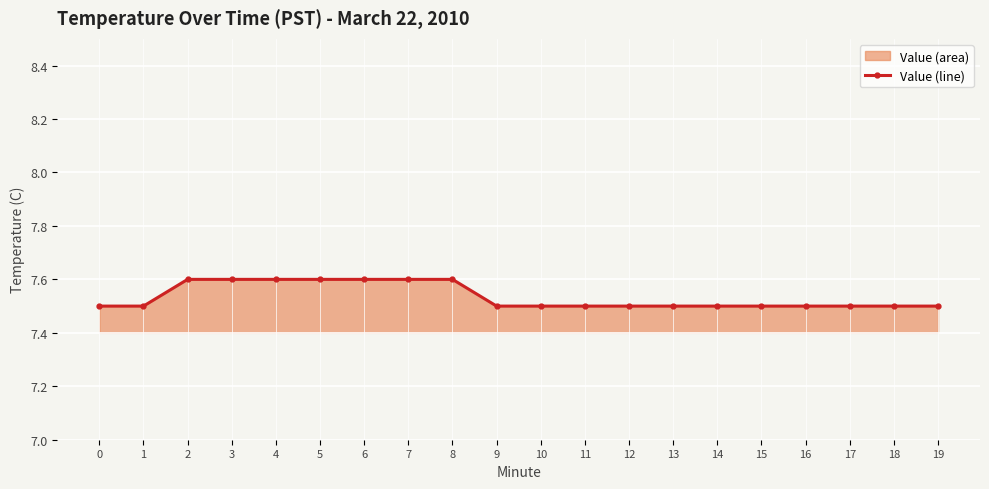

Reading left to right, what are all the values shown in this chart?

0=7.5	1=7.5	2=7.6	3=7.6	4=7.6	5=7.6	6=7.6	7=7.6	8=7.6	9=7.5	10=7.5	11=7.5	12=7.5	13=7.5	14=7.5	15=7.5	16=7.5	17=7.5	18=7.5	19=7.5